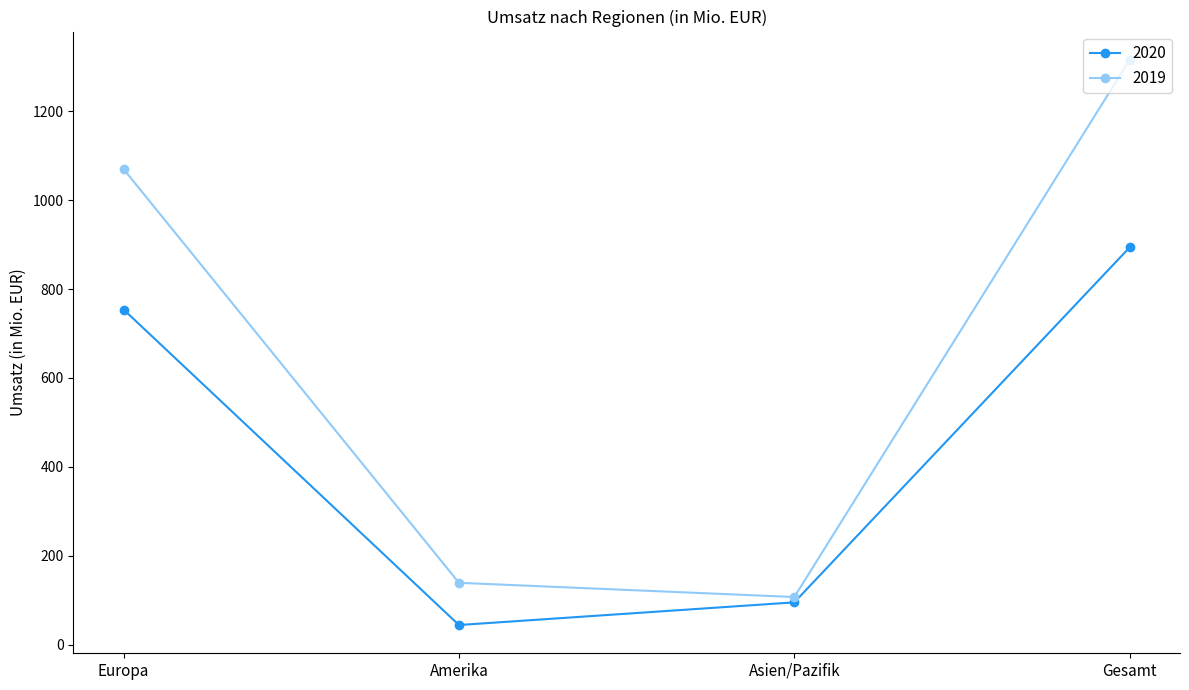

How many lines are shown in the chart?

2